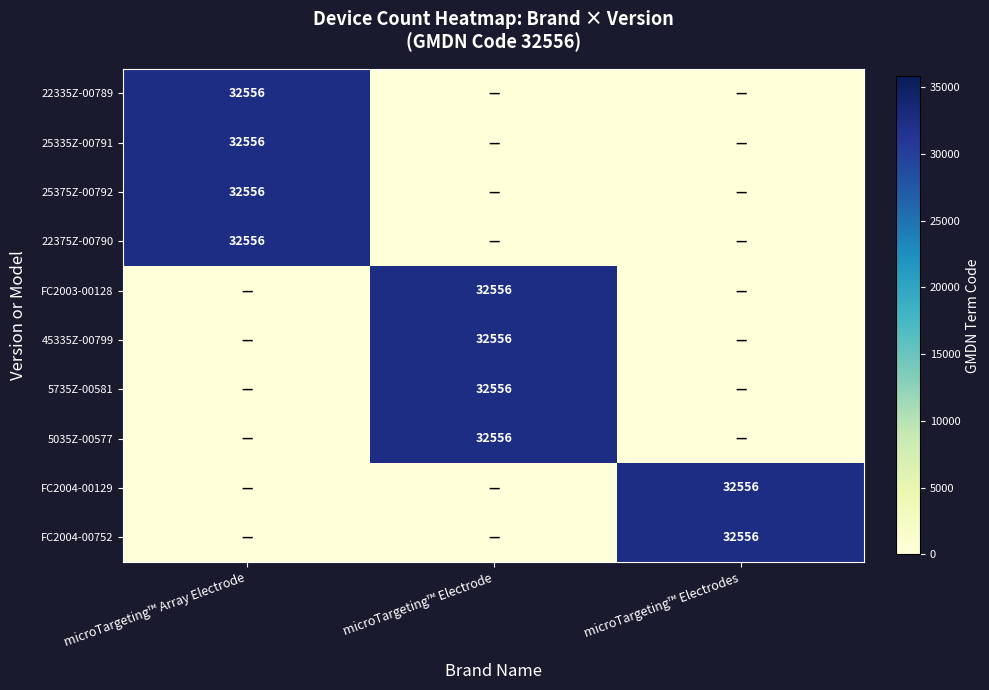

The 45335Z-00799 series shows 12868 at microTargeting™ Electrode. True or false?

False